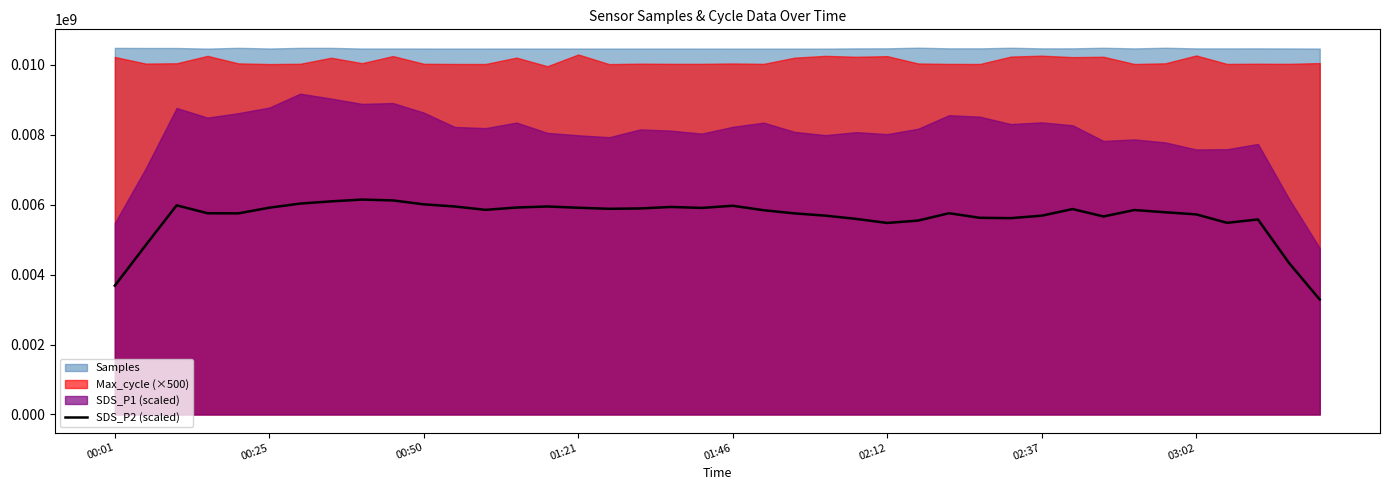

Reading left to right, what are all the values shown in this chart?

3684000	4842400	5980800	5755200	5751200	5913600	6031200	6094400	6145600	6121600	6009600	5948000	5852000	5918400	5948000	5912000	5881600	5892000	5934400	5907200	5968800	5840800	5750400	5685600	5592800	5476800	5544800	5755200	5624000	5614400	5684800	5874400	5662400	5846400	5782400	5722400	5480800	5576800	4338400	3286400